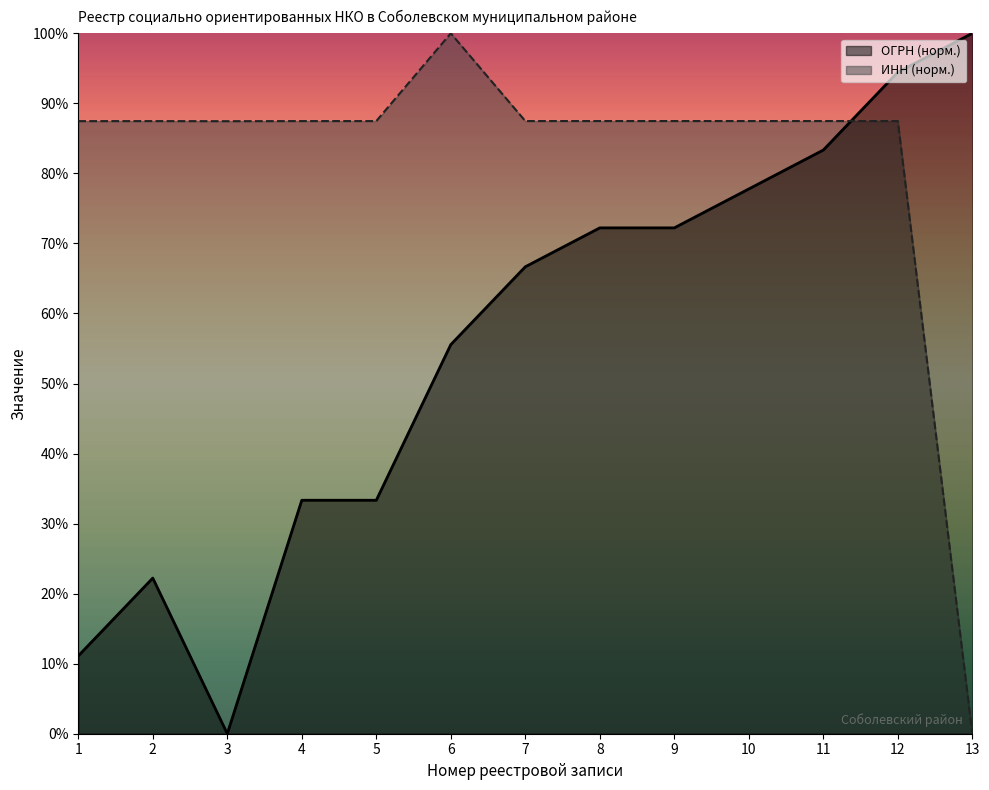

True or false: ОГРН and ИНН cross at least once.

True